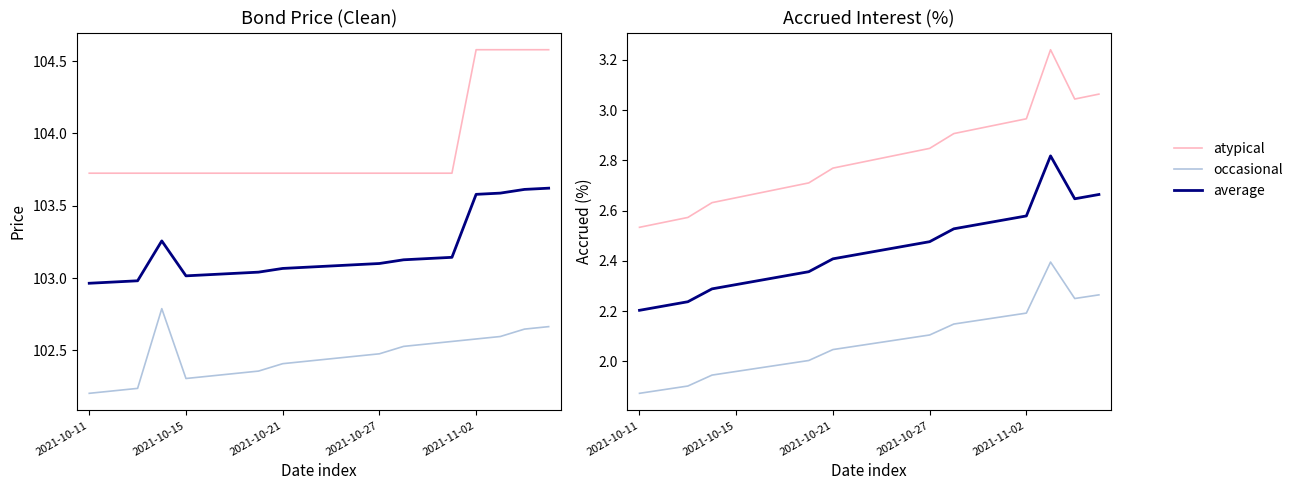

How many categories are shown in the chart?

20